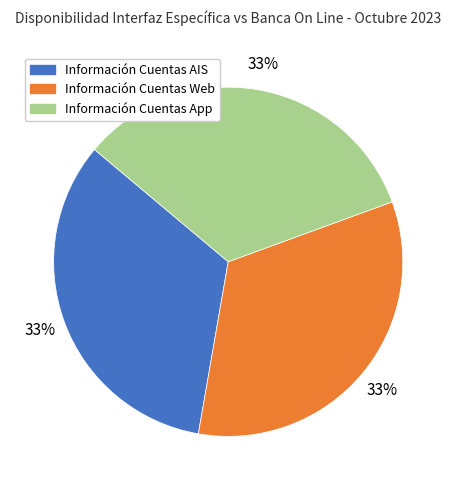

Does any single category account for the majority?

No